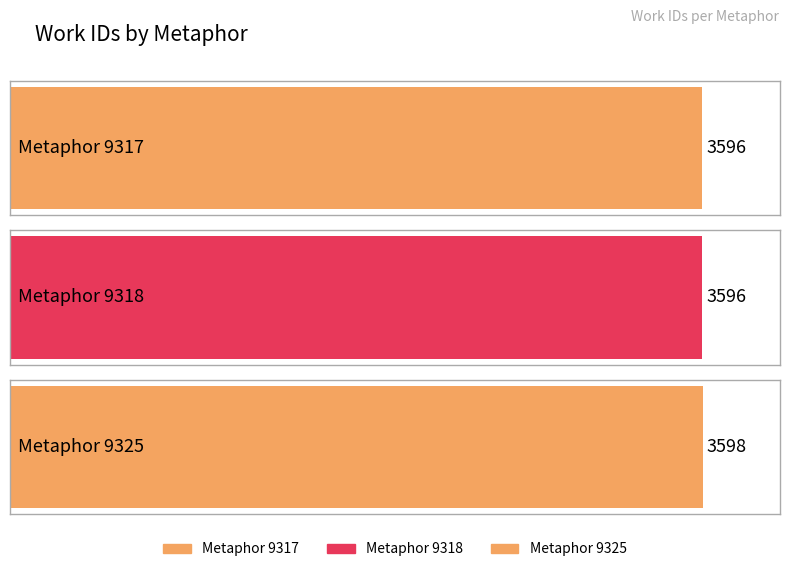

True or false: the data shows 4901 at Metaphor 9317.

False